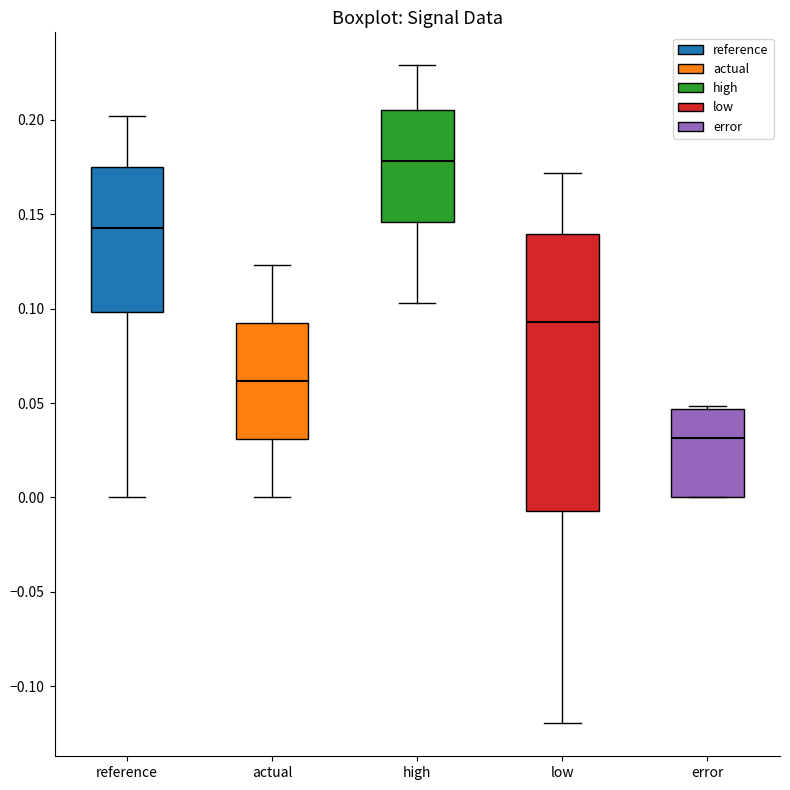

Reading left to right, read every box against the y-axis: the position of its median line, the range the box covers, and the ends of its whiskers. The values are not printed on the chart, so give them approximately, as read against the axis.

reference: median 0.145, box 0.100 to 0.175, whiskers 0.000 to 0.200
actual: median 0.060, box 0.030 to 0.095, whiskers 0.000 to 0.125
high: median 0.180, box 0.145 to 0.205, whiskers 0.105 to 0.230
low: median 0.095, box -0.005 to 0.140, whiskers -0.120 to 0.170
error: median 0.030, box 0.000 to 0.045, whiskers 0.000 to 0.050